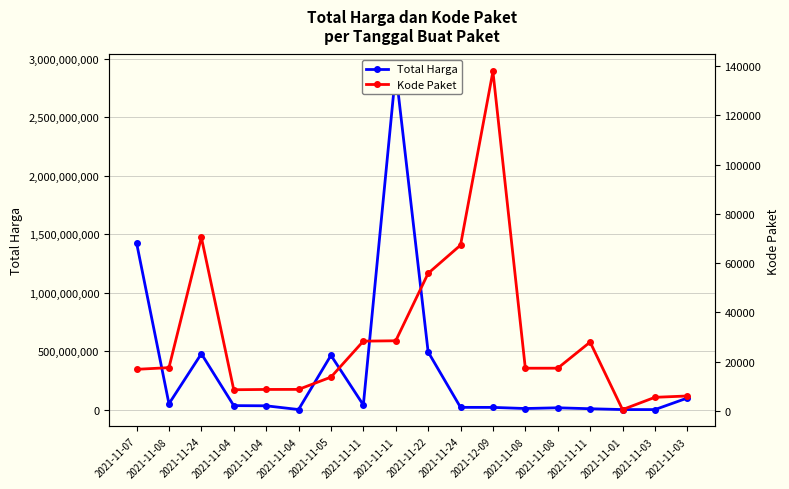

At which label does Kode Paket reach its peak?

2021-12-09